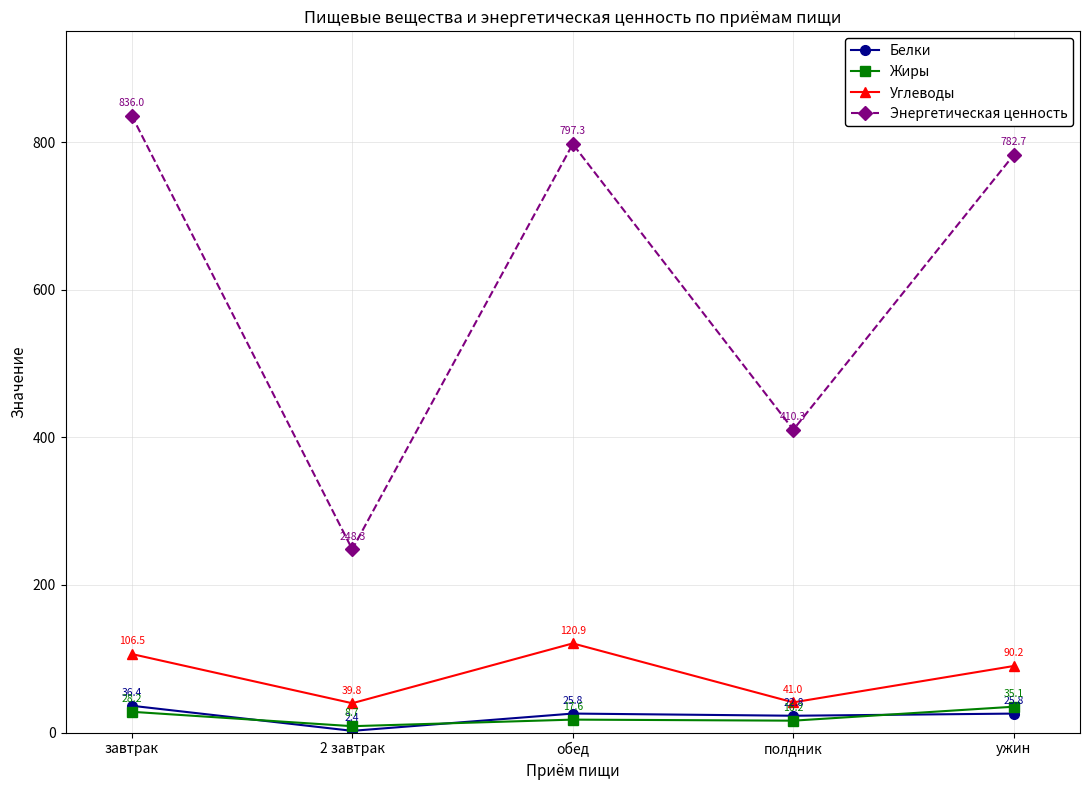

Rank the categories by Жиры value from highest to lowest.

ужин, завтрак, обед, полдник, 2 завтрак